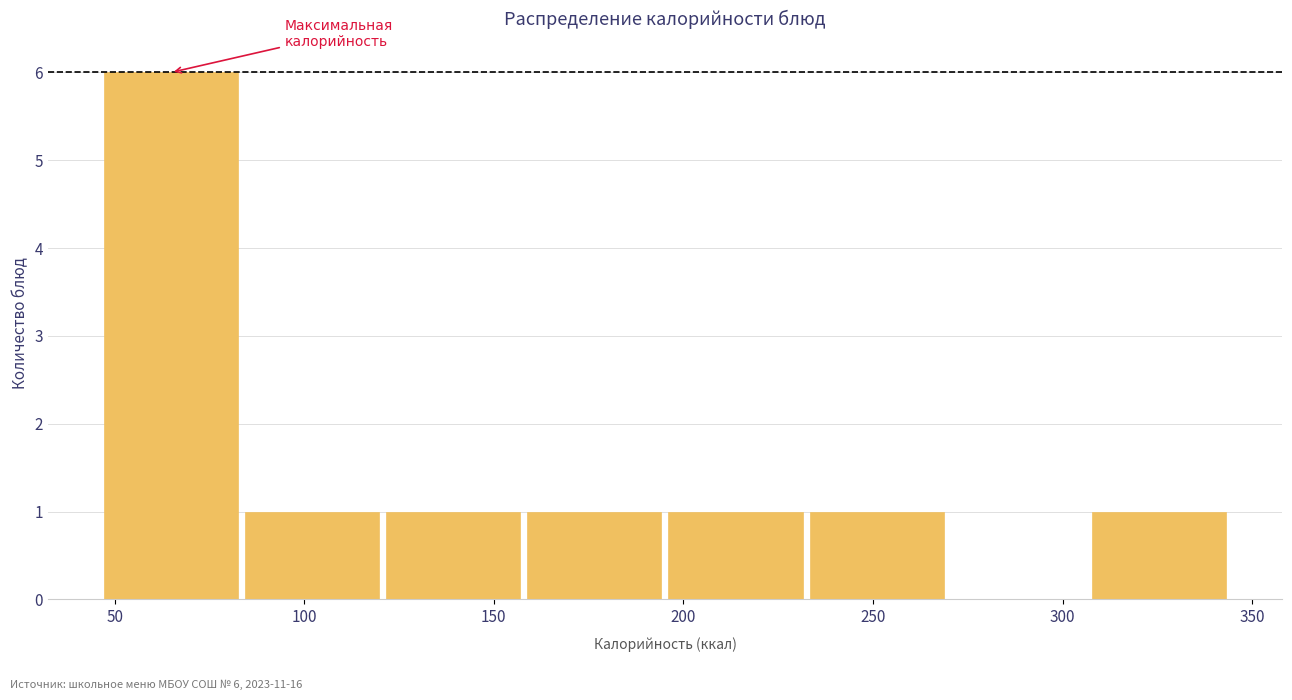

Over which range of the x-axis is the bar tallest?

45 to 85